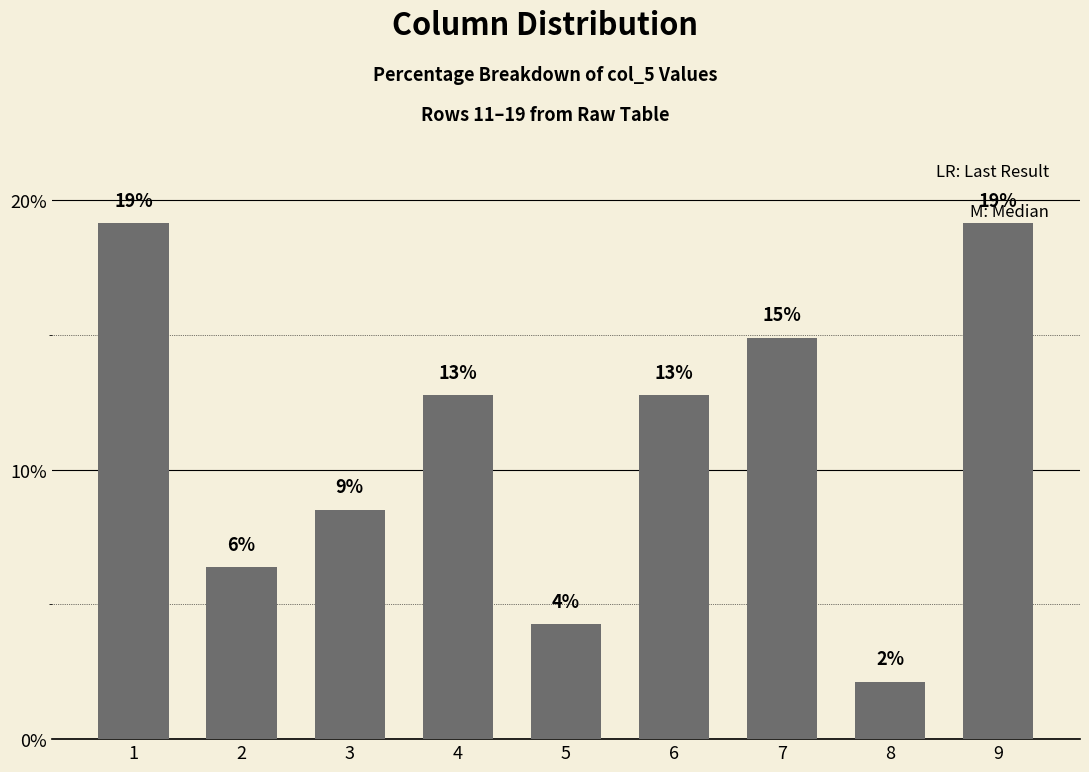

What is the change in value from 2 to 8?

-4.3